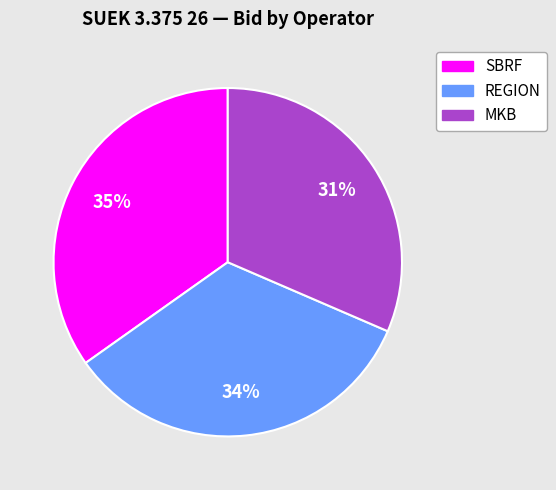

Rank the categories by value from lowest to highest.

MKB, REGION, SBRF